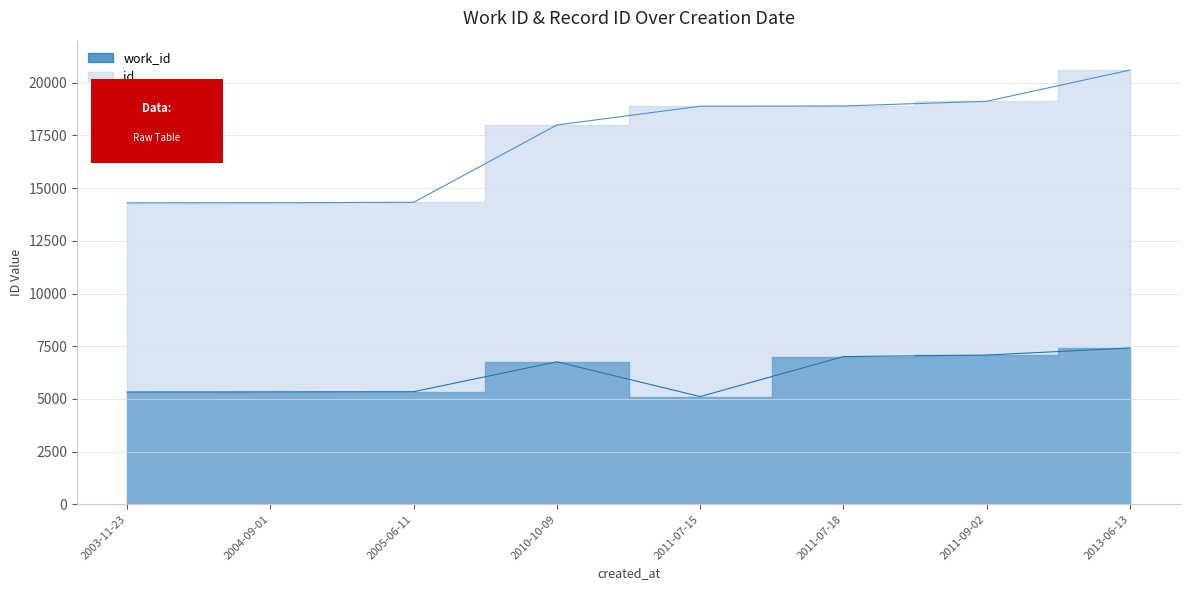

What is the highest value of the id series?

20604